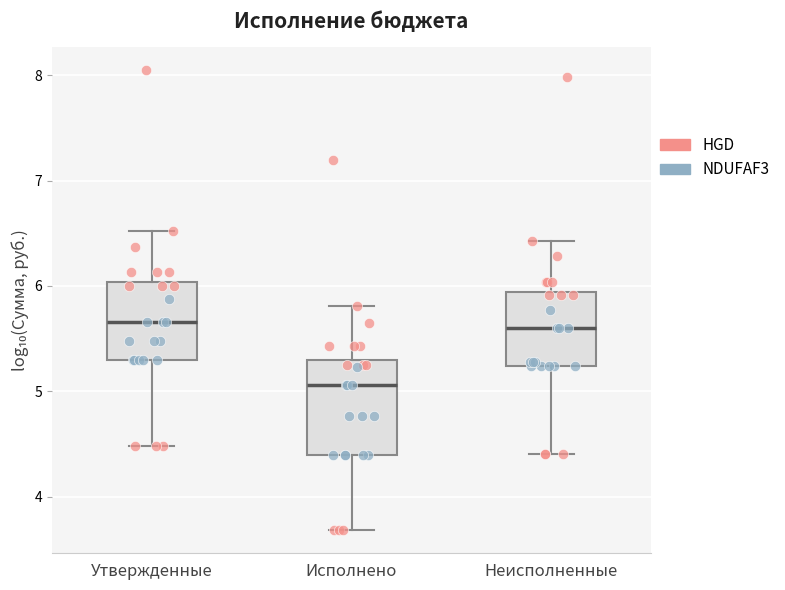

Where does the median line of the box for Исполнено sit on the y-axis? The values are not printed on the chart, so give them approximately, as read against the axis.

5.1